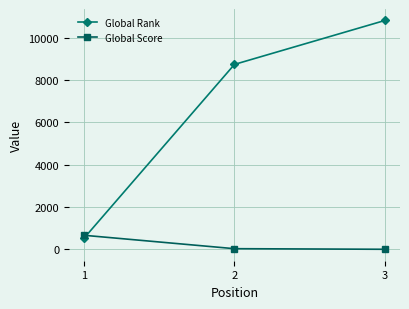

The Global Rank series shows 5303 at 2. True or false?

False